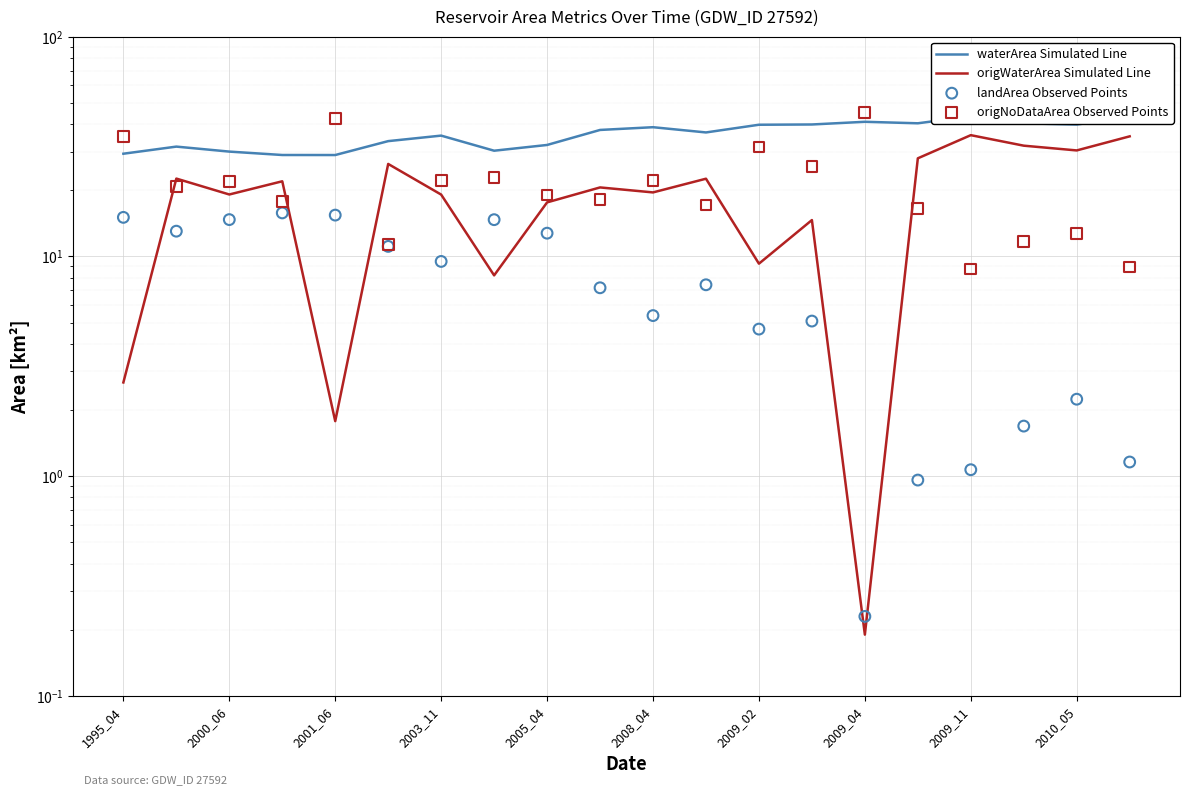

What are all the series names shown in the legend?

waterArea Simulated Line, origWaterArea Simulated Line, landArea Observed Points, origNoDataArea Observed Points